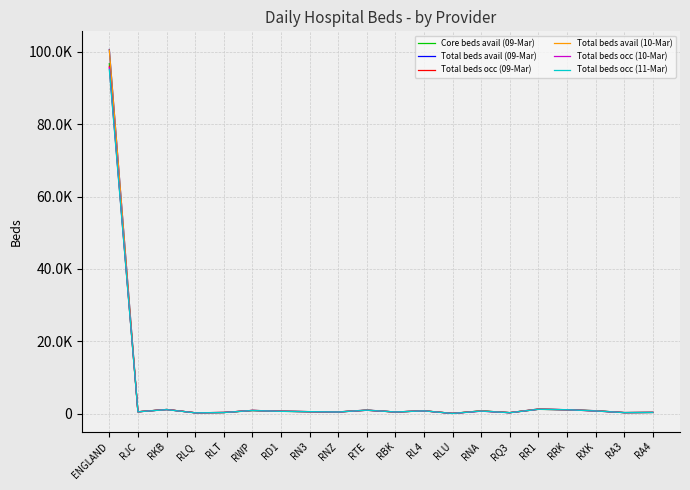

What is the label of the 19th point from the left?

RA3